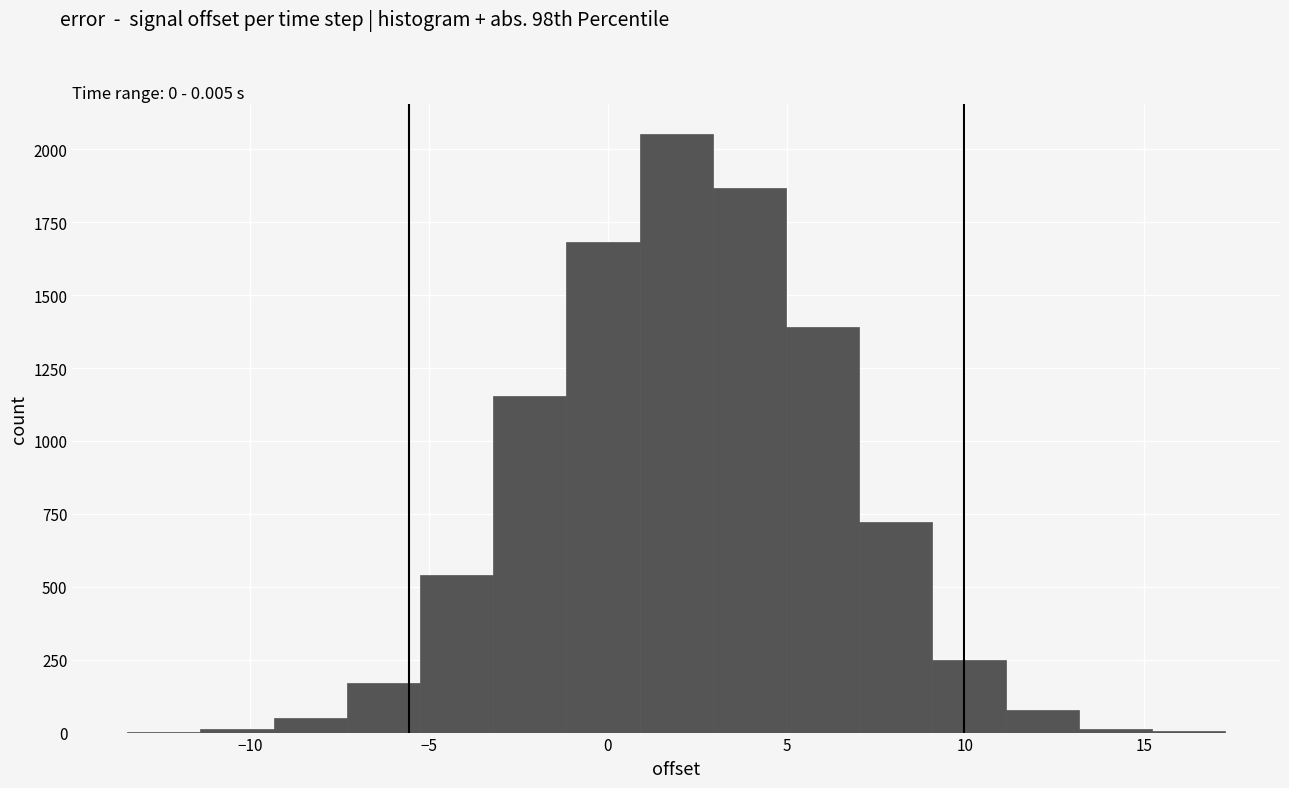

Reading left to right, transcribe this chart: for each bar, give the range it covers on the x-axis and its height. Neither the bar edges nor the heights are printed on the chart, so give them approximately, as read against the axes.

-13.5 to -11.5: under 50
-11.5 to -9.5: under 50
-9.5 to -7.5: 50
-7.5 to -5.0: 150
-5.0 to -3.0: 550
-3.0 to -1.0: 1150
-1.0 to 1.0: 1700
1.0 to 3.0: 2050
3.0 to 5.0: 1850
5.0 to 7.0: 1400
7.0 to 9.0: 700
9.0 to 11.0: 250
11.0 to 13.0: 100
13.0 to 15.0: under 50
15.0 to 17.5: under 50